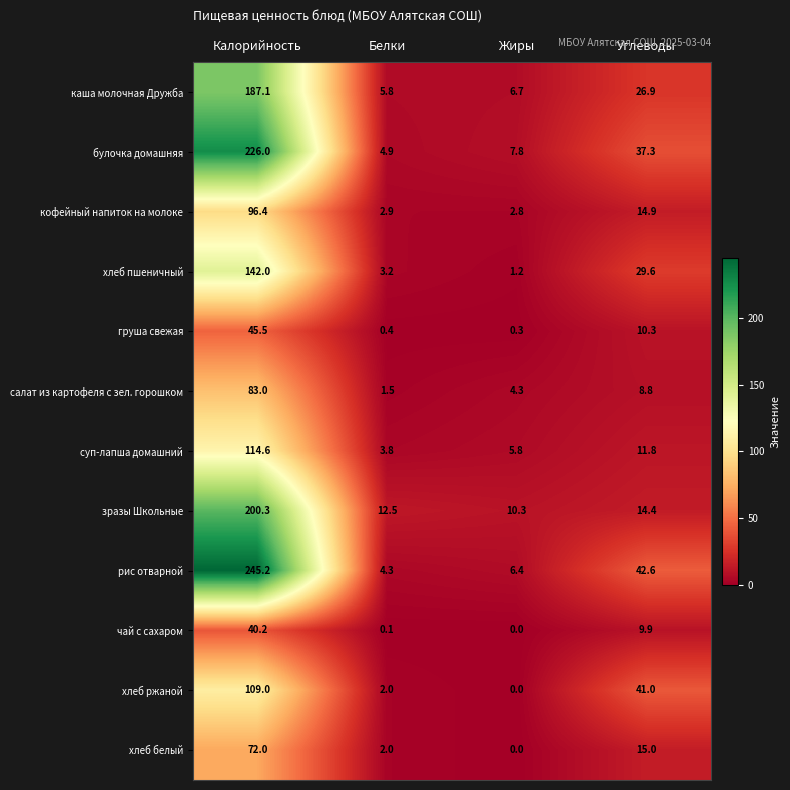

What is the maximum value for чай с сахаром?

40.2